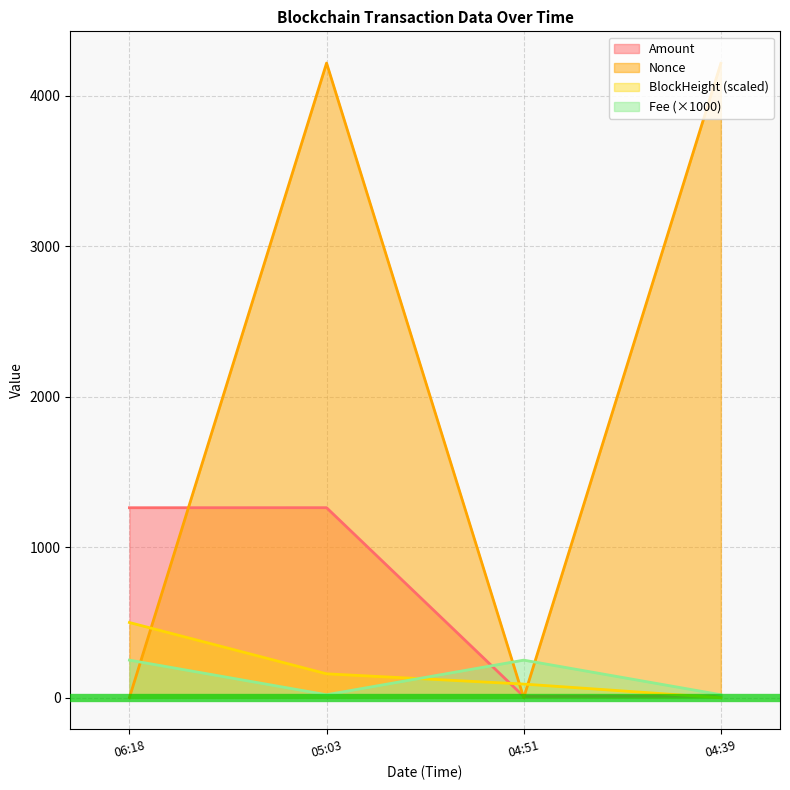

List the series in order of their peak value, lowest first.

Fee (×1000), BlockHeight (scaled), Amount, Nonce